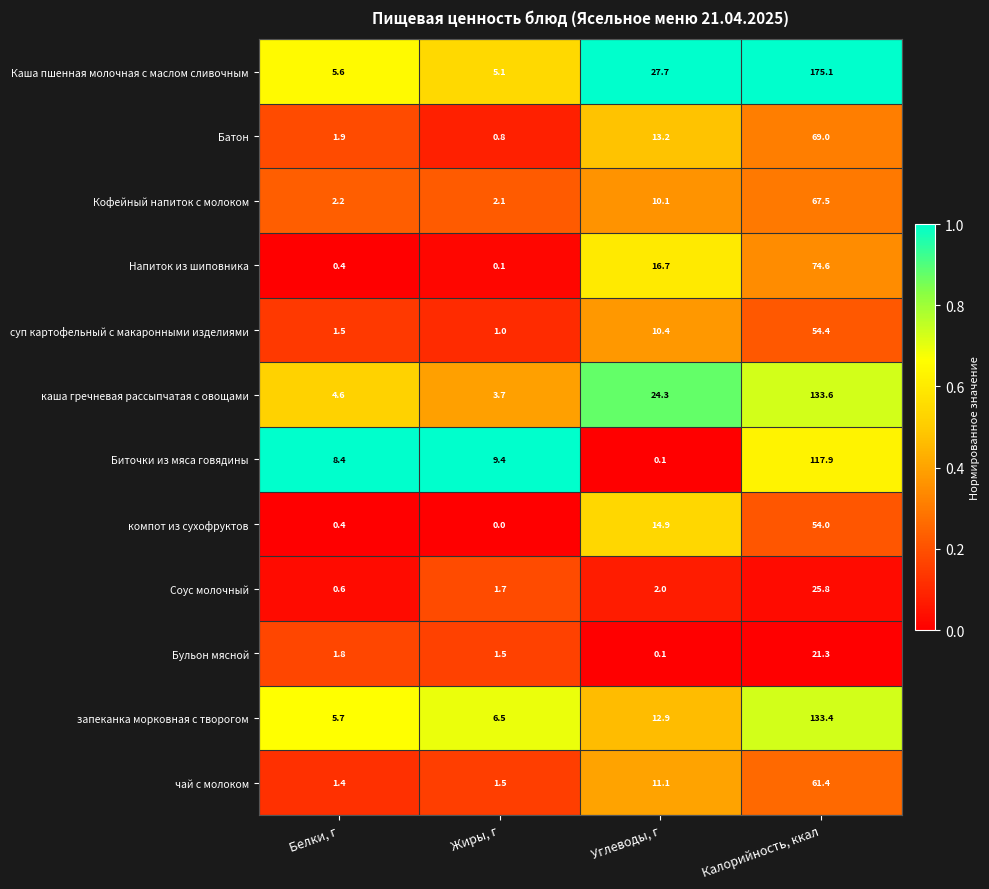

Count the number of data series in this chart.

12